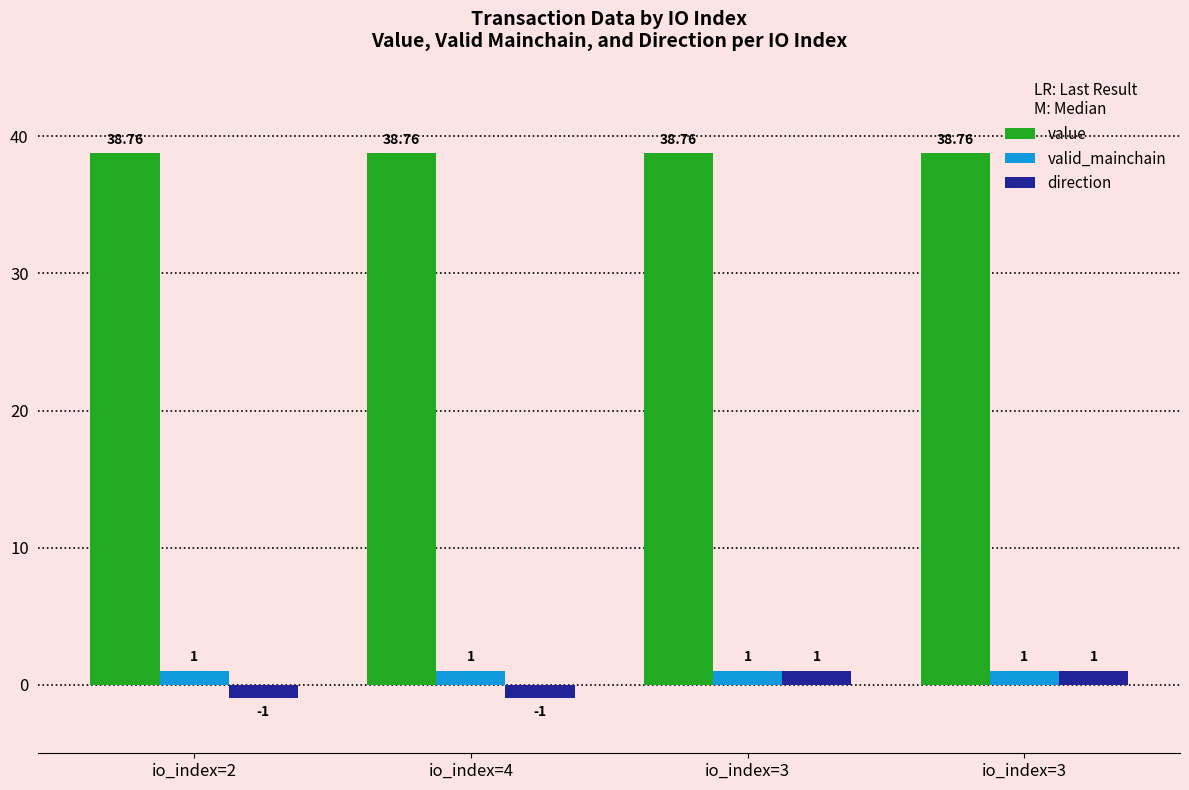

What is the difference between the second highest and minimum values in the direction series?

2.0